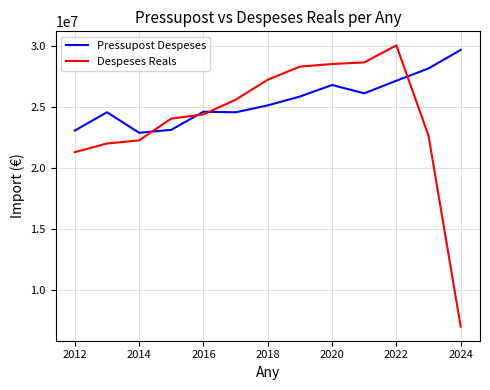

What is the maximum value for Pressupost Despeses?

29640809.0